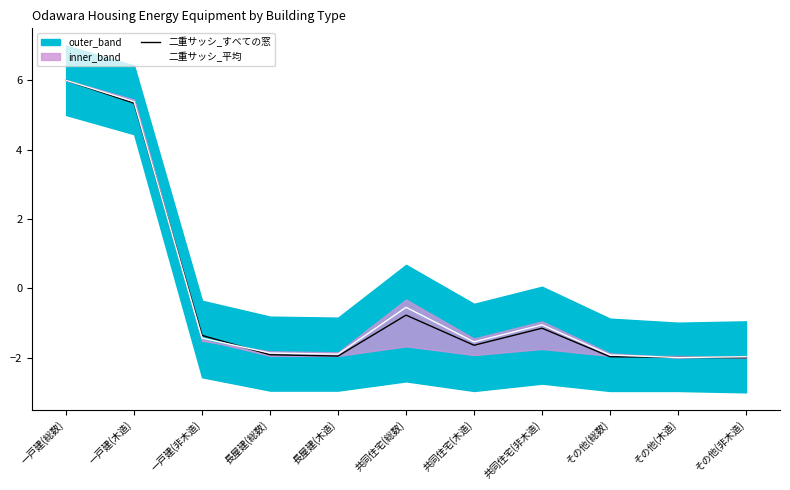

How many interior local peaks does the 二重サッシ_平均 series have?

2